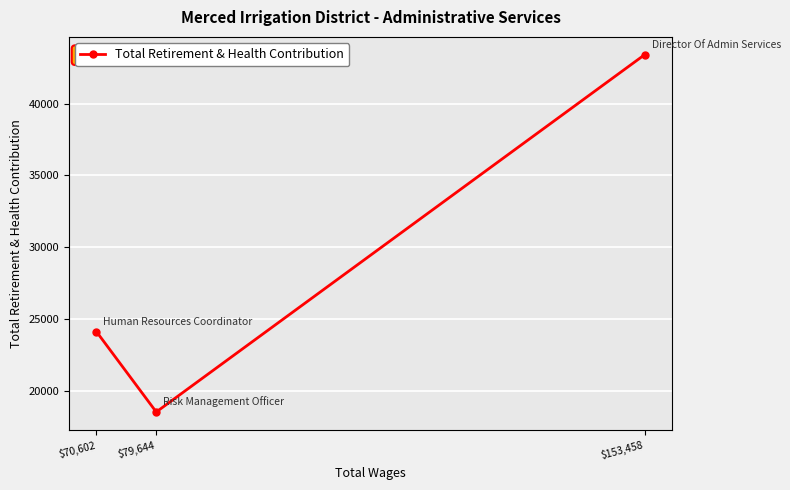

What is the label of the 3rd point from the right?

$70,602